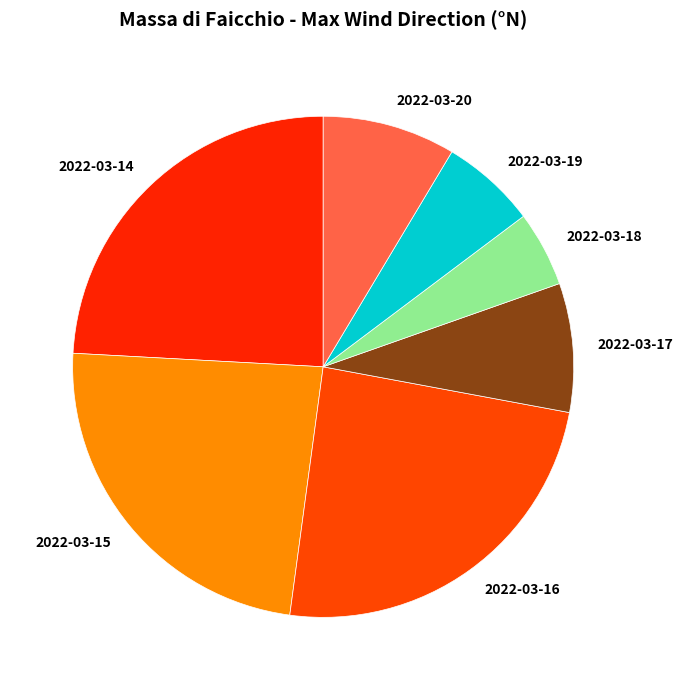

Do 2022-03-20 and 2022-03-18 together represent more than half of the pie?

No